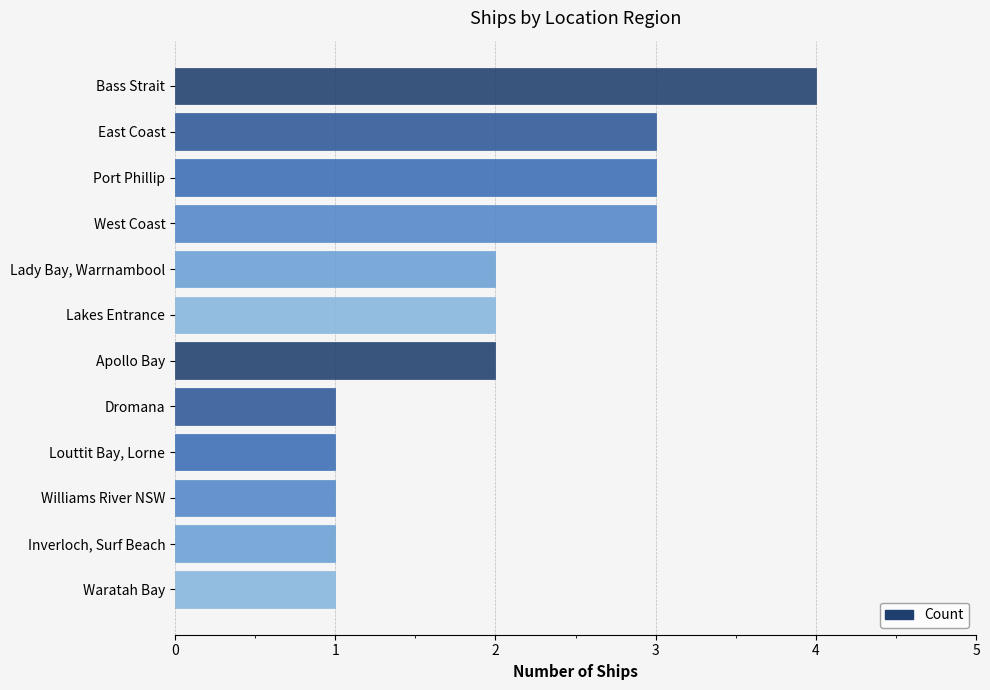

What is the sum of all values?

24